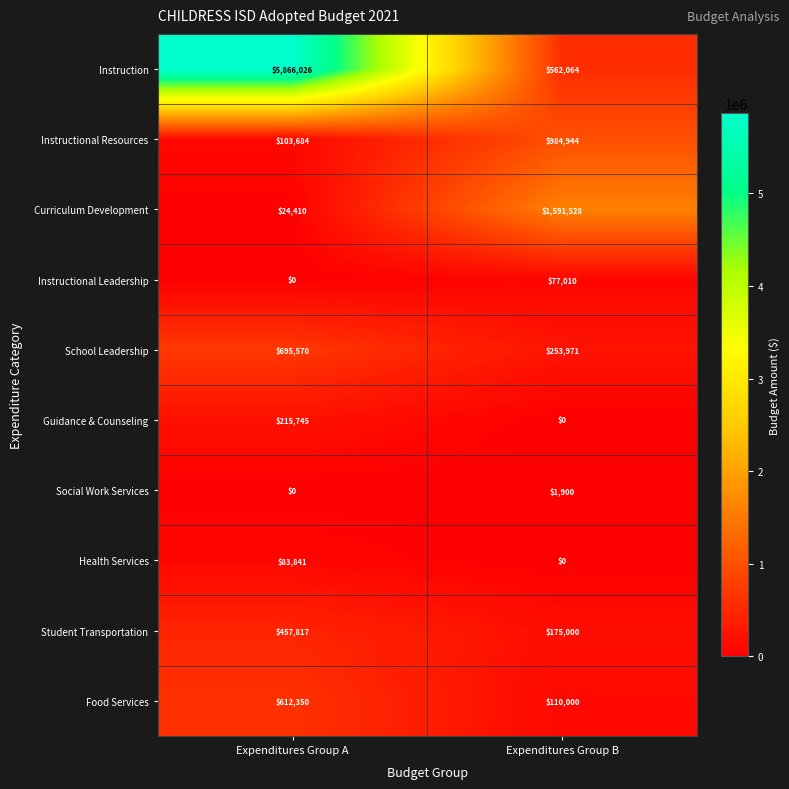

What is the difference between the maximum and minimum values in the Instructional Resources series?

881260